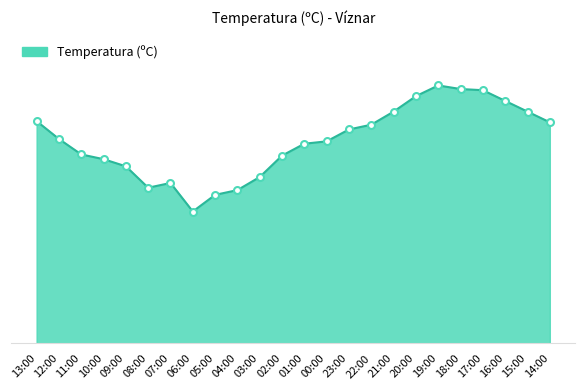

What is the change in value from 11:00 to 07:00?

-2.4